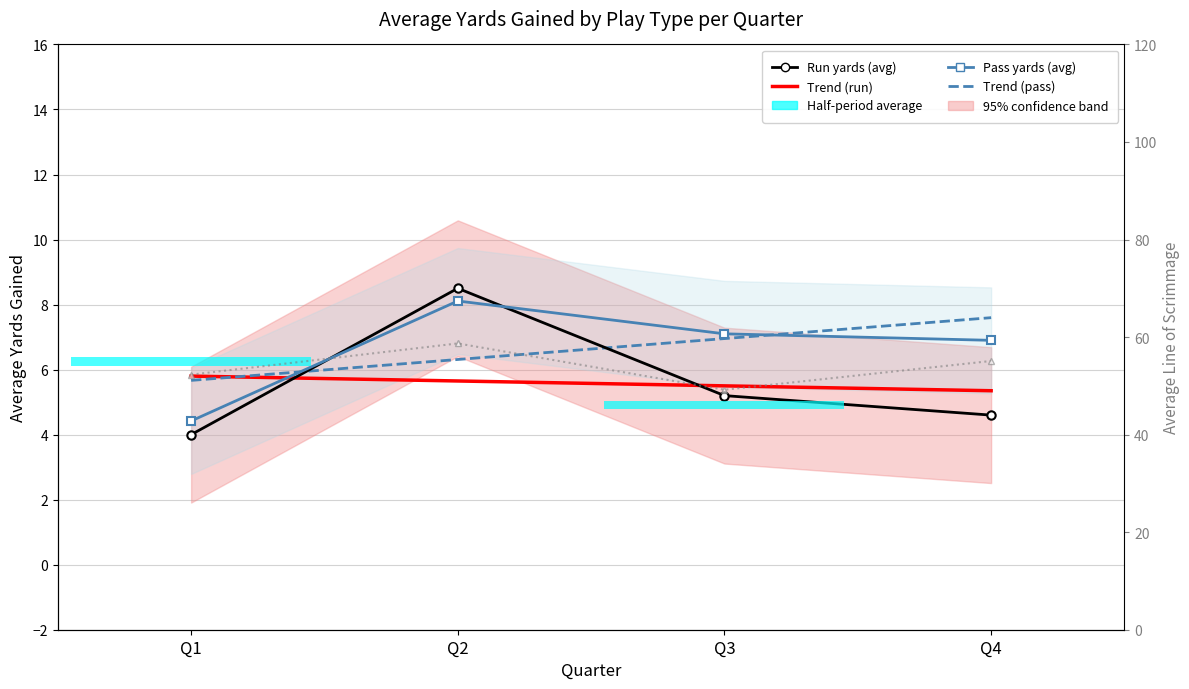

What is the value of the Pass yards (avg) bar at the 4th from the left?

6.9